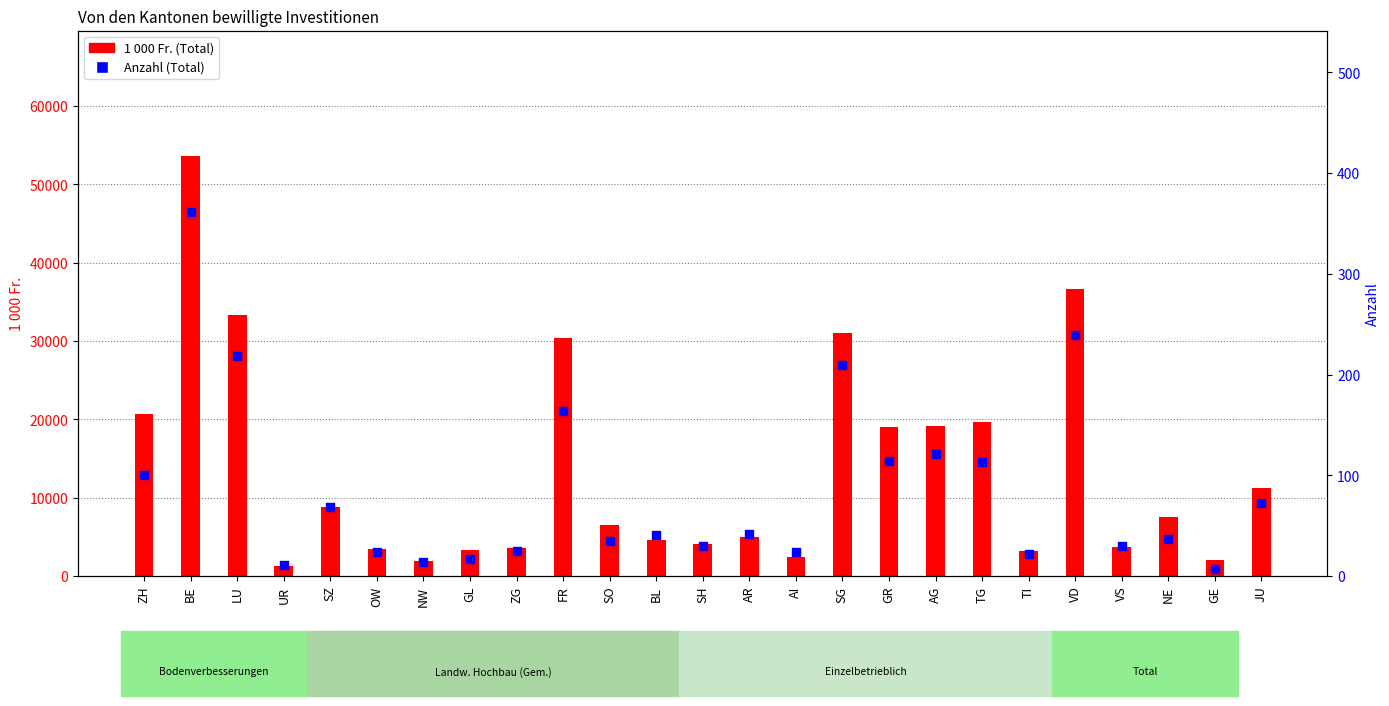

Which series has the widest spread of Y values?

1000 Fr. (Total)